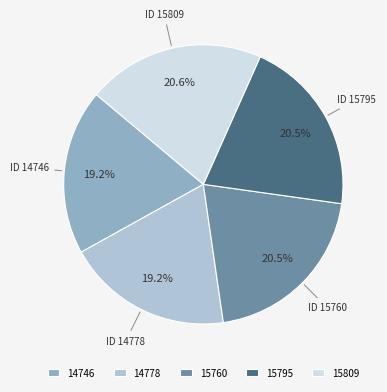

Combined, do ID 15760 and ID 14746 account for over 50%?

No